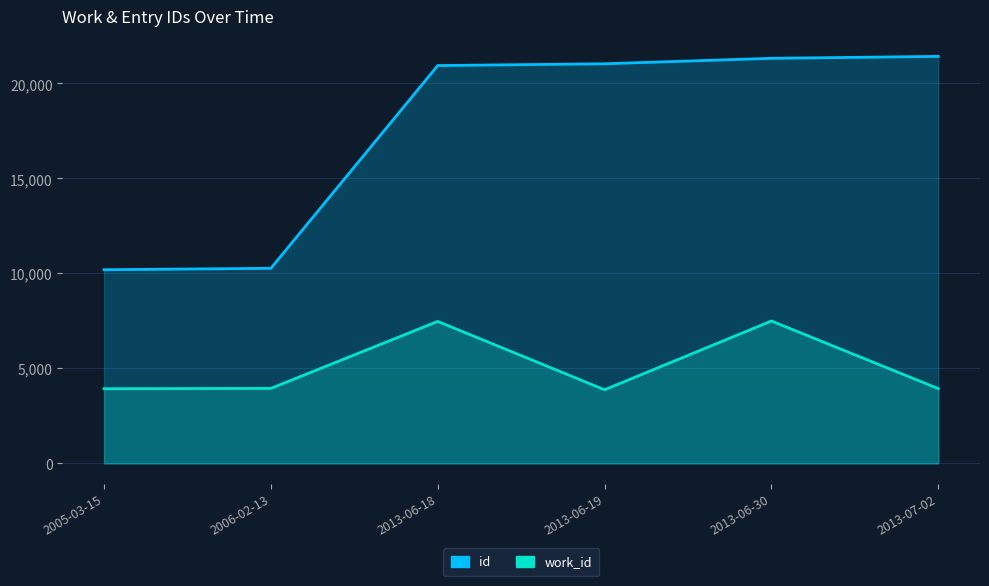

At which label does id first exceed 21037?

2013-06-30